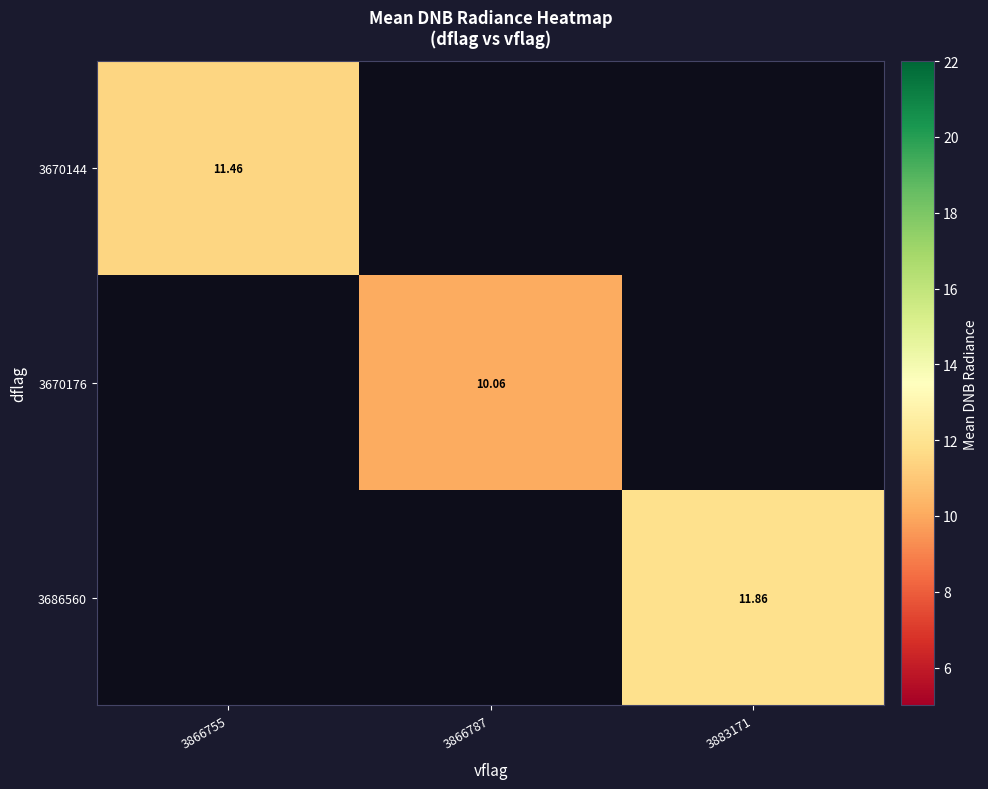

How many distinct data groups are displayed?

3